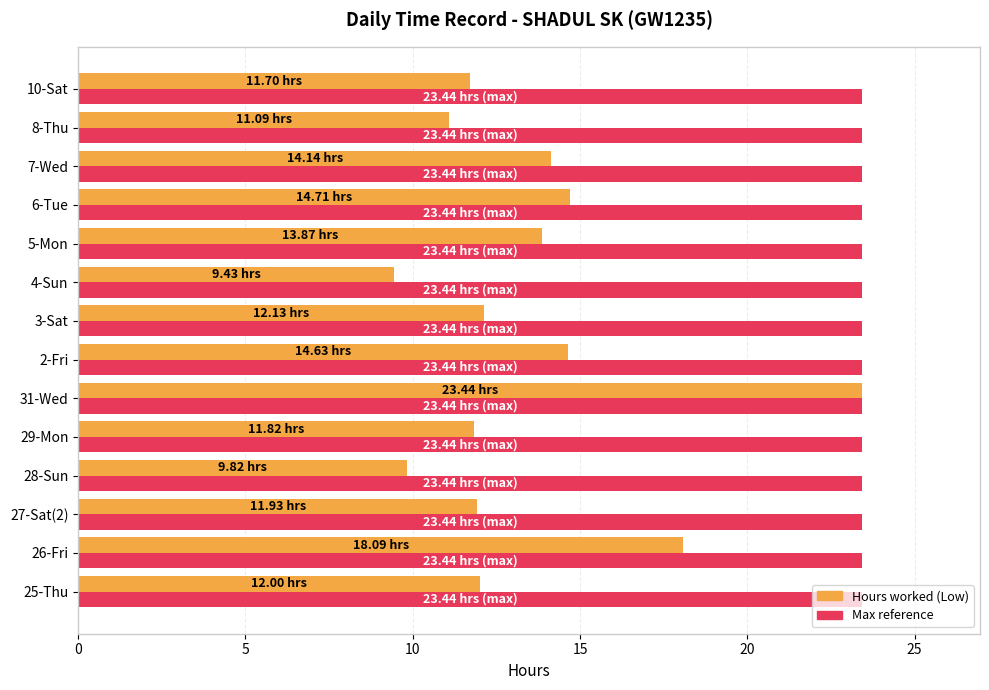

At which category is the sum across all series the highest?

31-Wed